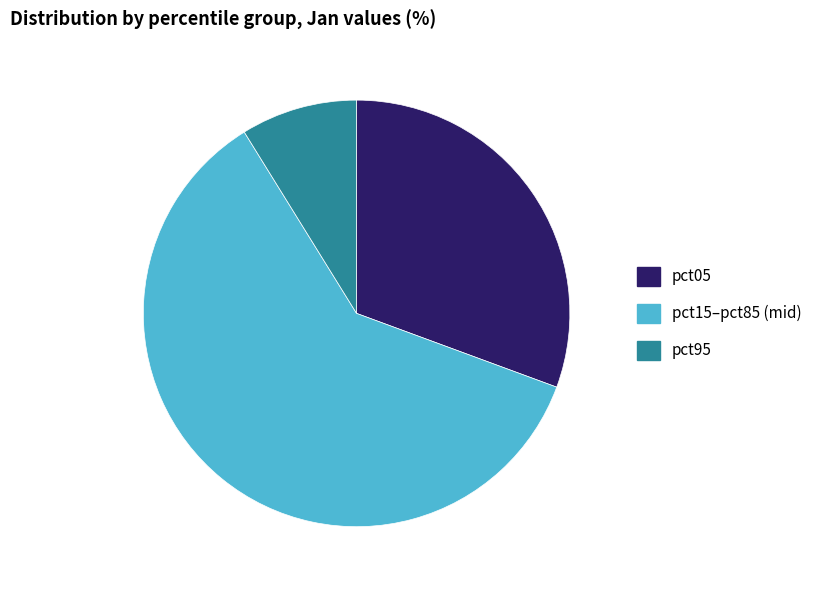

Do pct95 and pct15–pct85 (mid) together represent more than half of the pie?

Yes